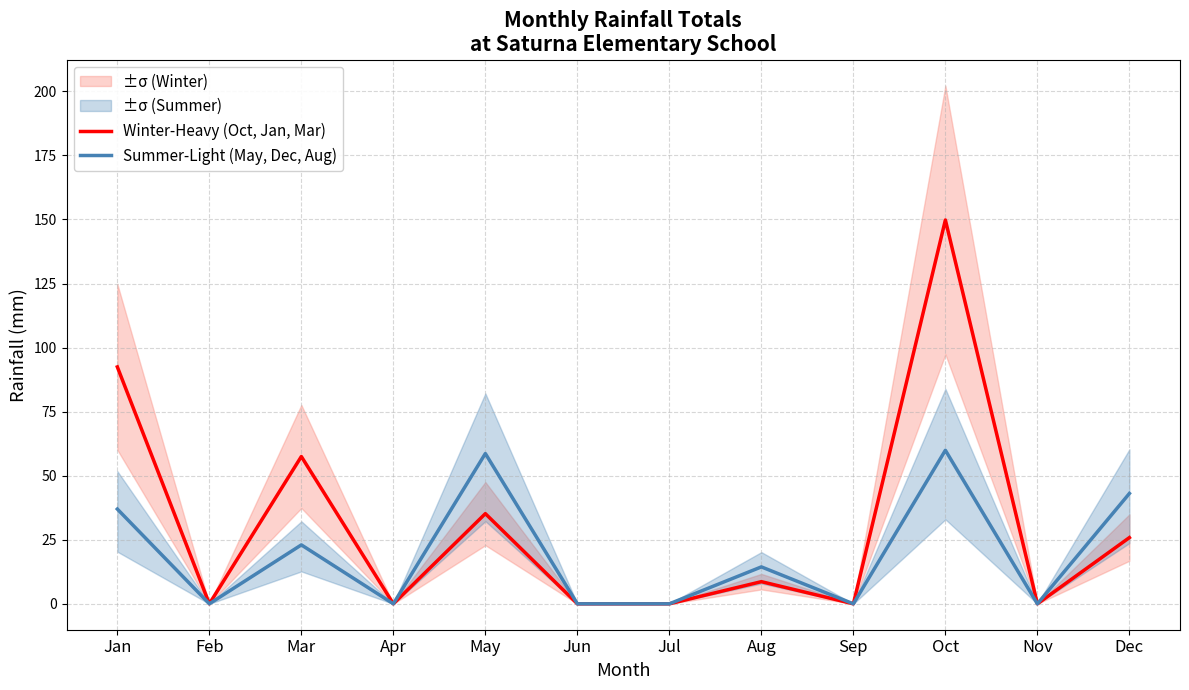

Which series has the largest total across all categories?

Winter-Heavy (Oct, Jan, Mar)